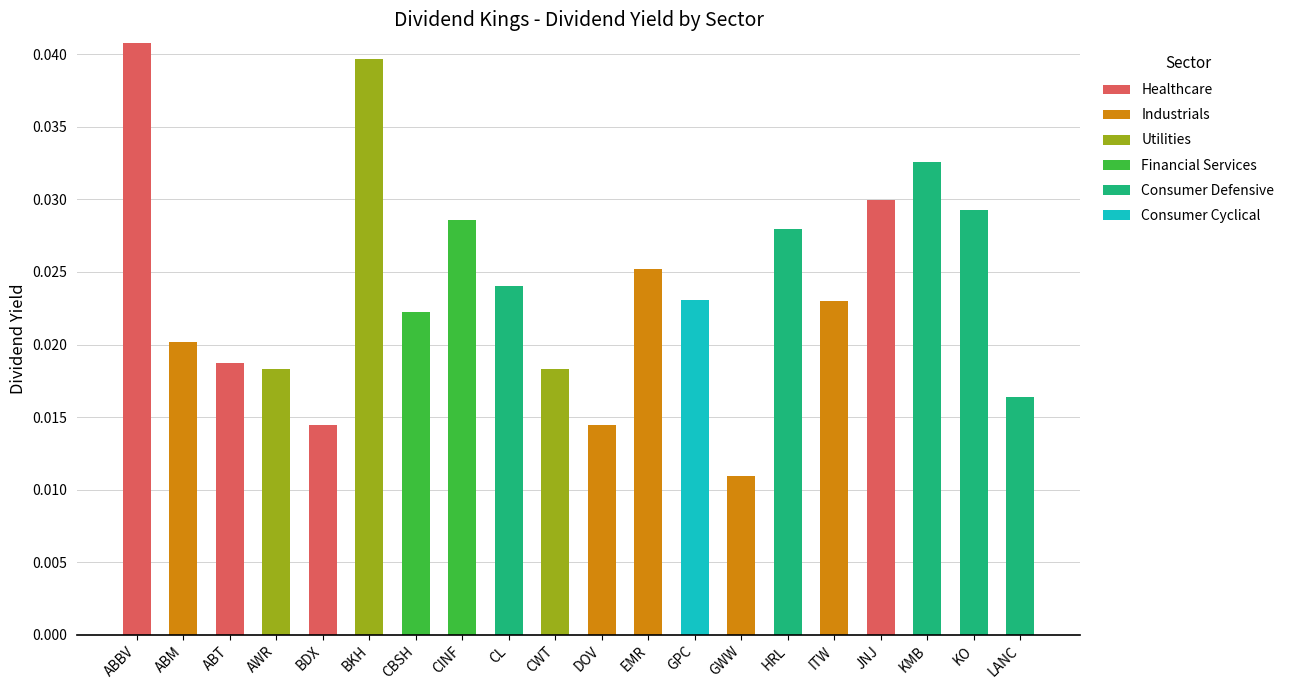

What are all the series names shown in the legend?

Healthcare, Industrials, Utilities, Financial Services, Consumer Defensive, Consumer Cyclical